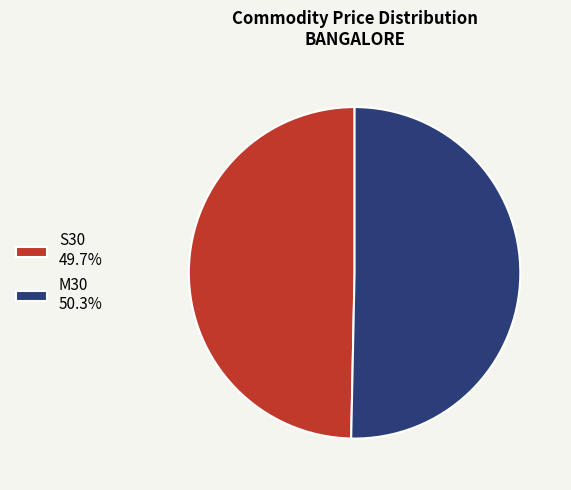

Which category has the biggest portion of the pie?

M30